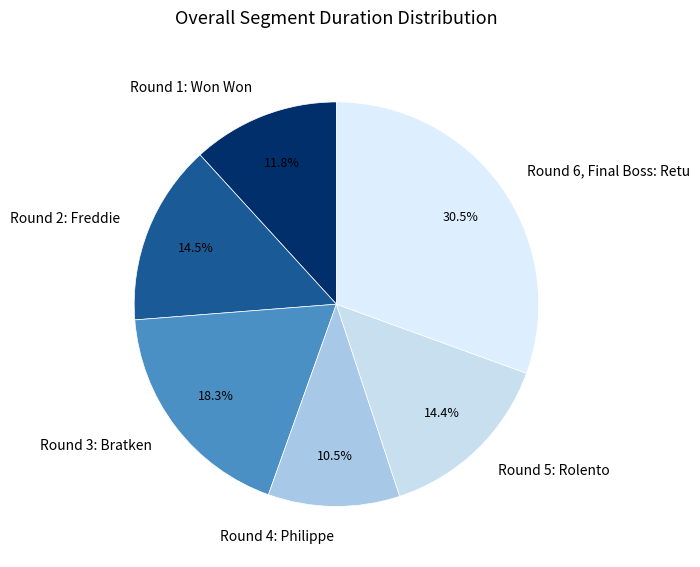

Does Round 4: Philippe account for over 50% of the chart?

No